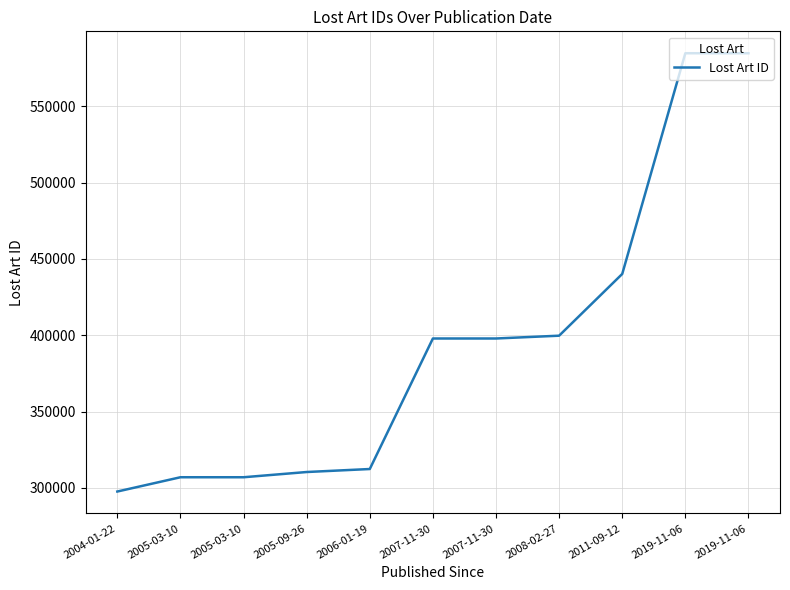

Does the chart display data point markers on the line(s)?

No